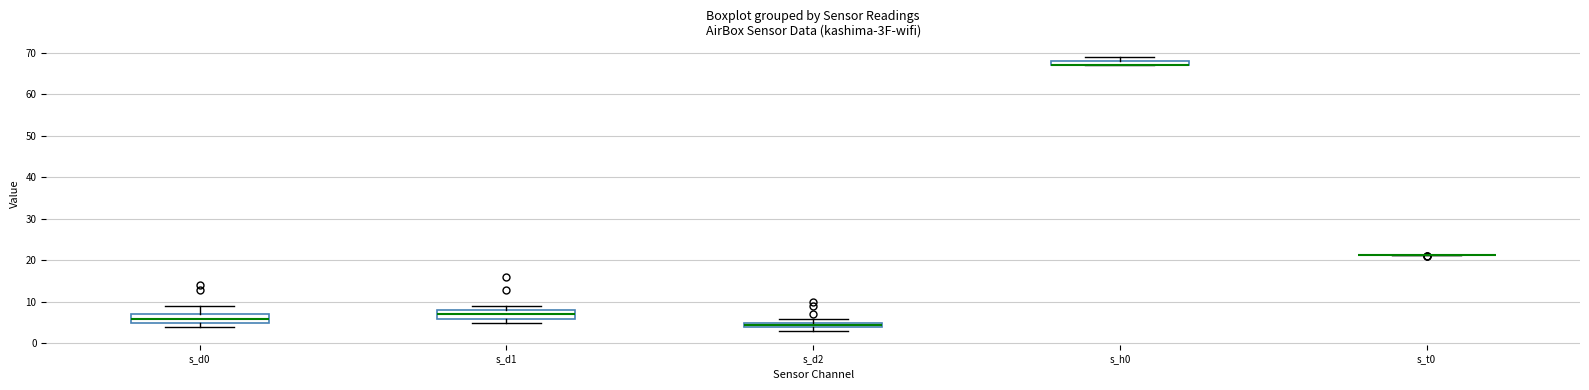

Where does the median line of the box for s_d0 sit on the y-axis? The values are not printed on the chart, so give them approximately, as read against the axis.

6